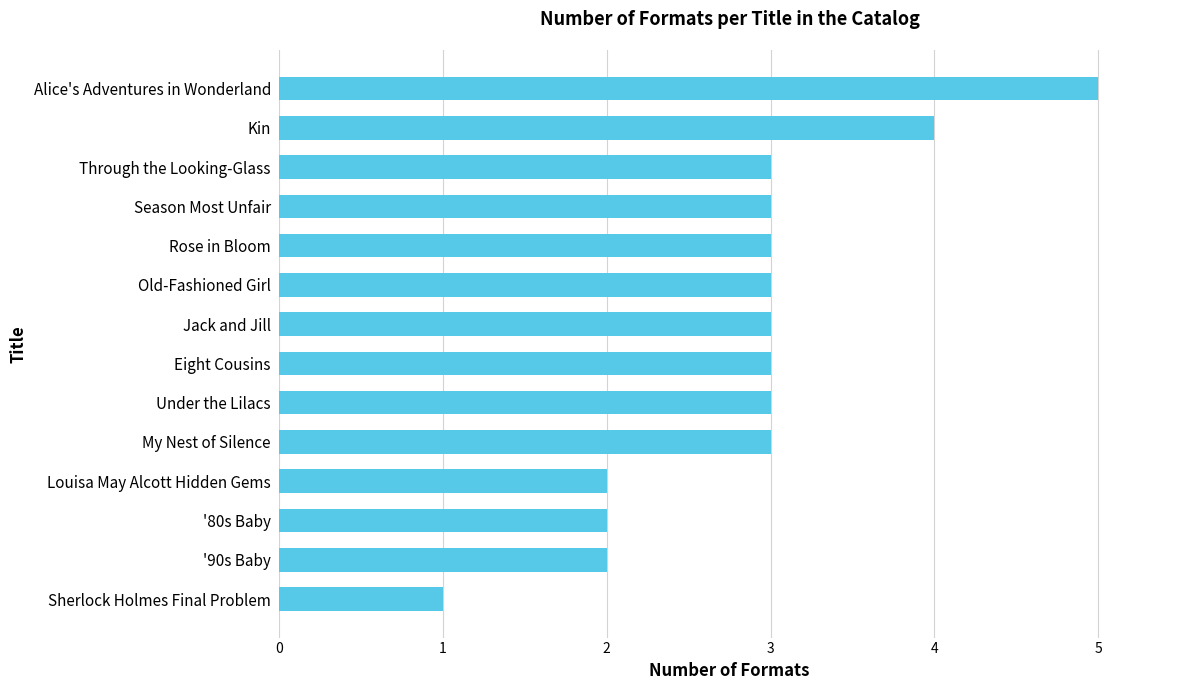

Reading bottom to top, transcribe all the data shown in this chart.

1	2	2	2	3	3	3	3	3	3	3	3	4	5